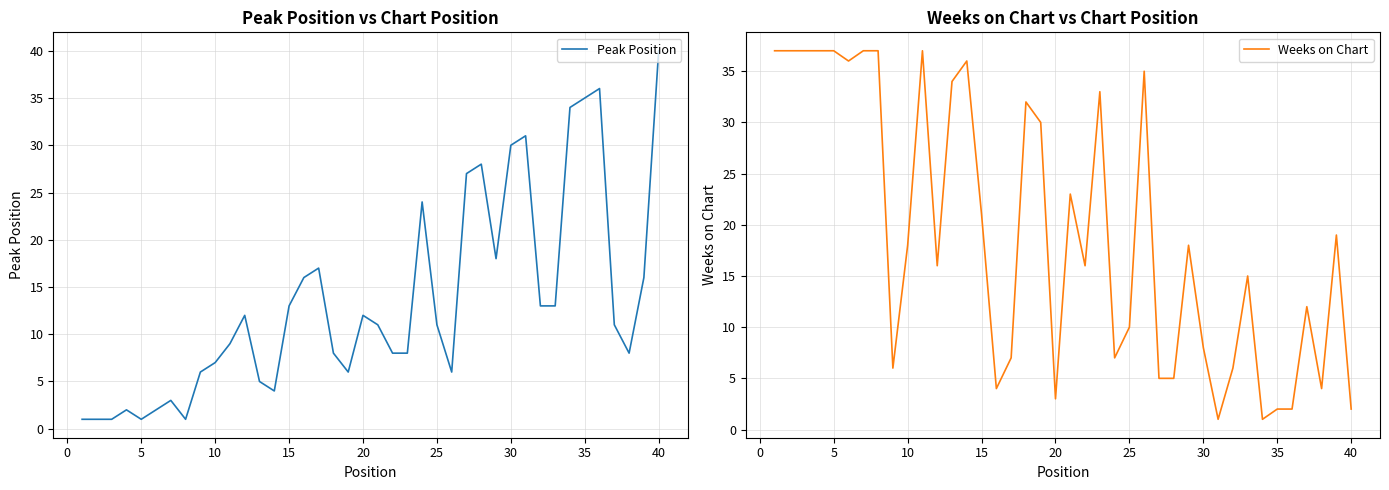

Is it true that Peak Position equals 1 at 5?

True